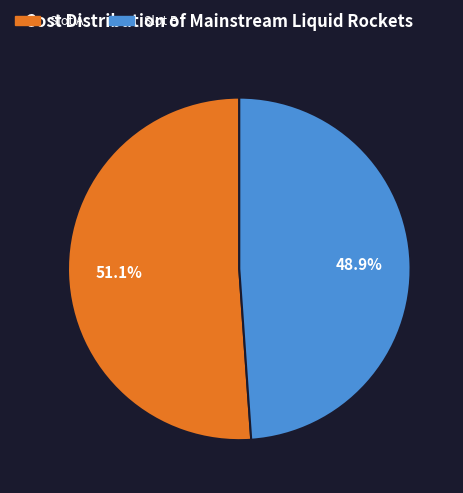

Does any single category account for the majority?

Yes